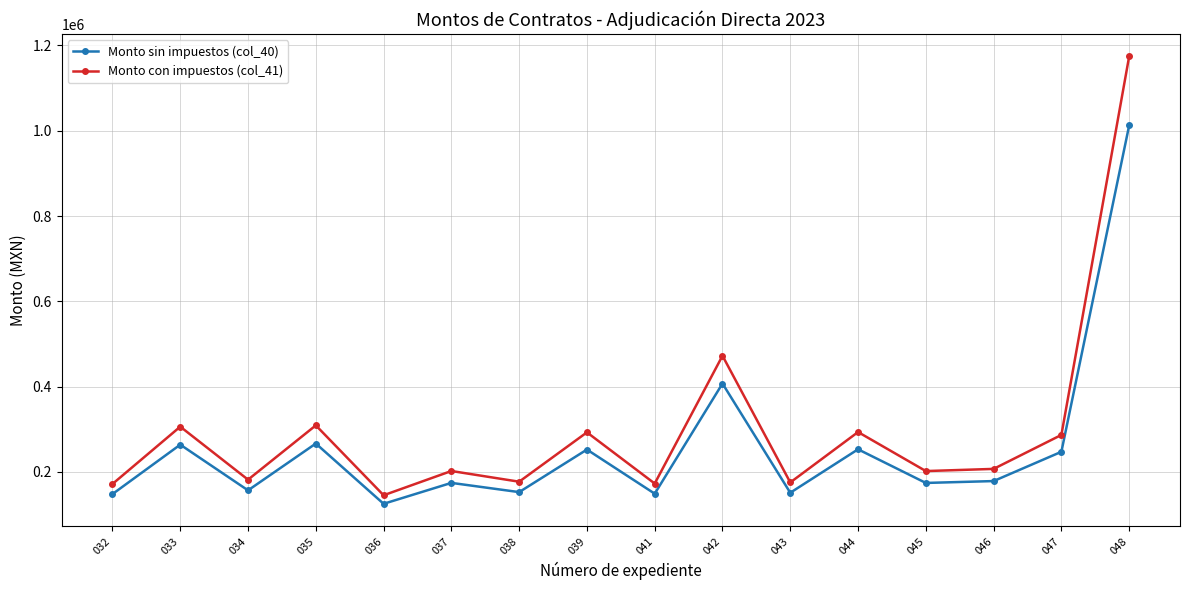

At which label is Monto sin impuestos (col_40) closest to 568765?

042